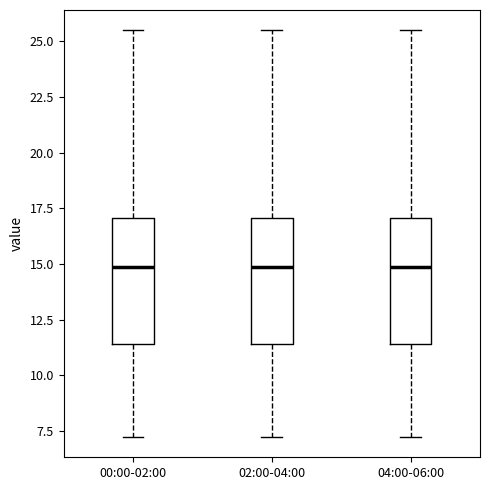

Where does the lower whisker of the box for 00:00-02:00 end on the y-axis? The values are not printed on the chart, so give them approximately, as read against the axis.

7.0